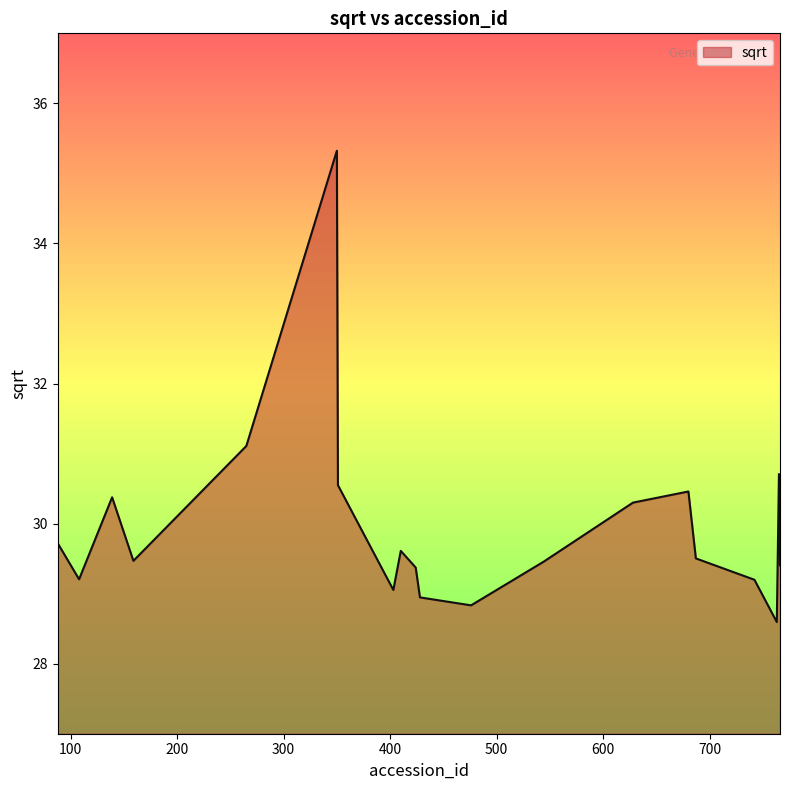

What is the difference between the maximum and minimum values?

6.7